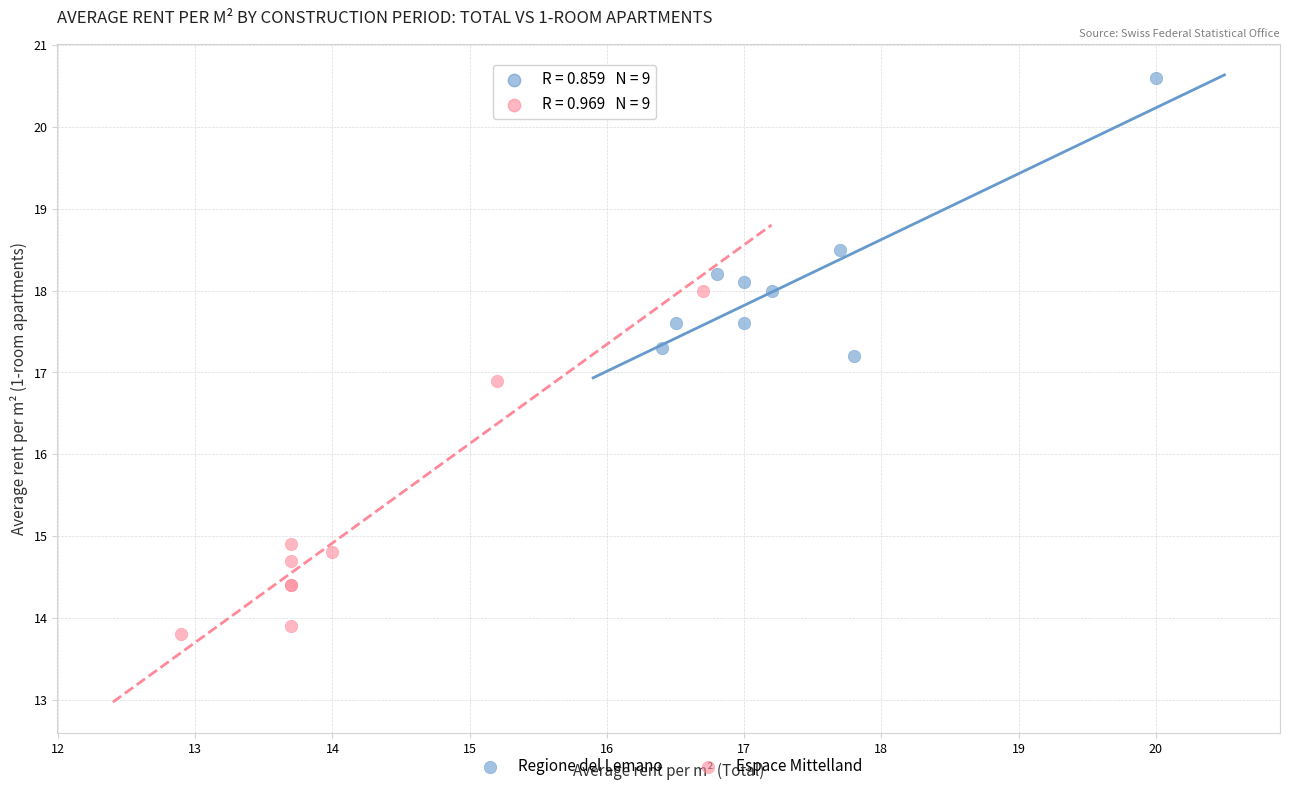

Which series contains the lowest Y value?

Espace Mittelland